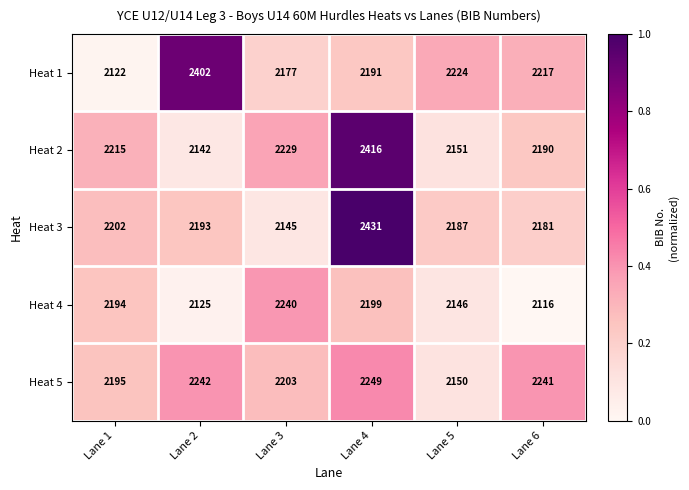

Which series changed the most between Lane 4 and Lane 5?

Heat 2